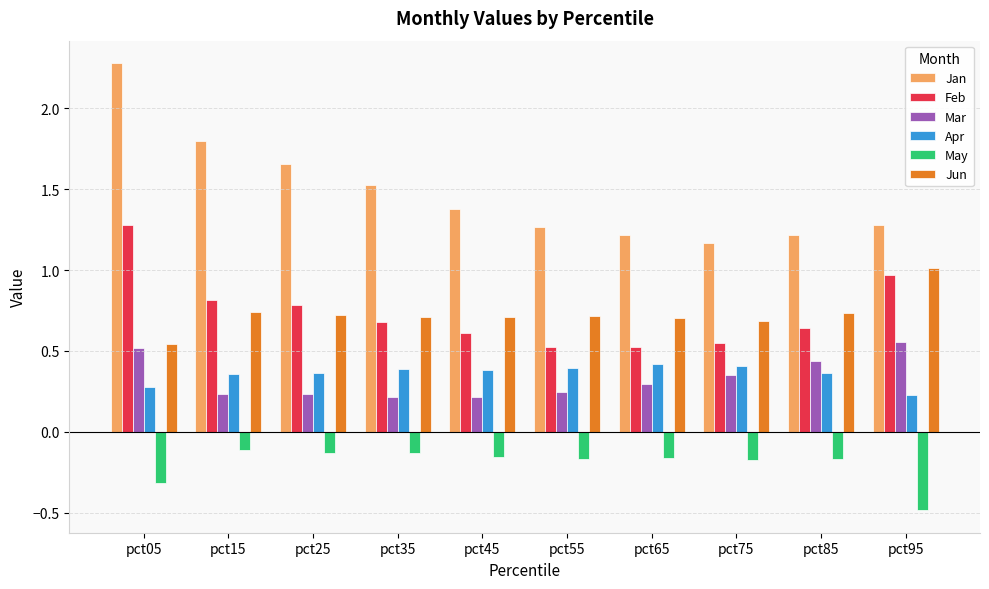

The value of Jan at pct45 is 1.4. True or false?

True